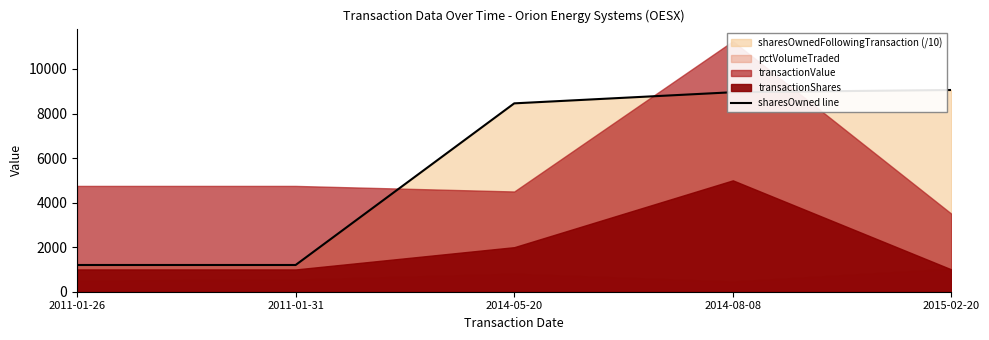

Where does the data first go above 8456?

2014-05-20